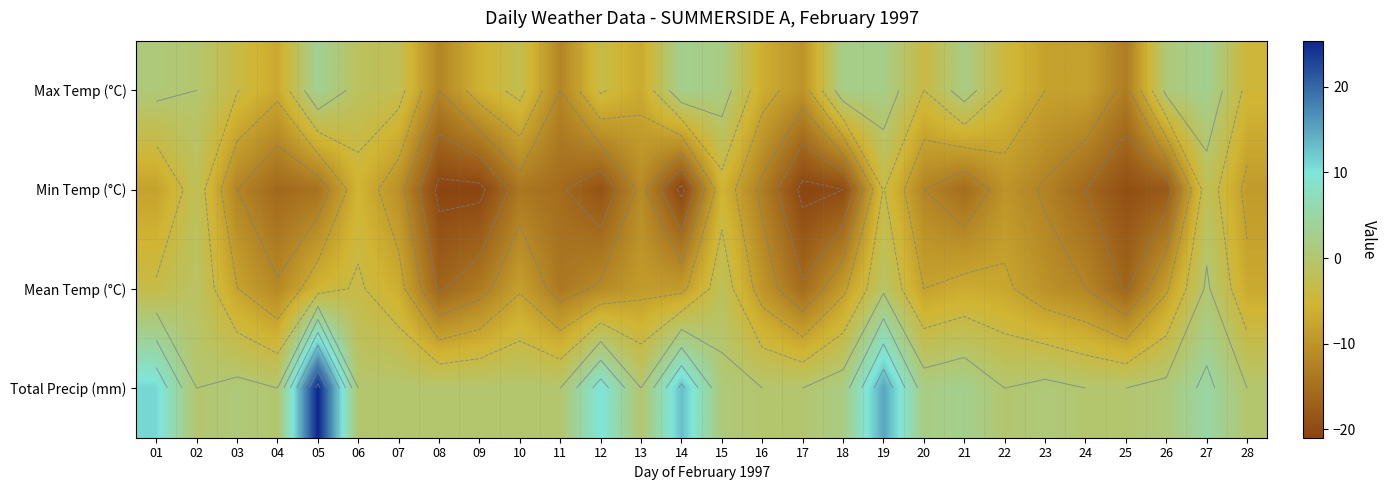

At which label is Total Precip (mm) closest to 12?

01